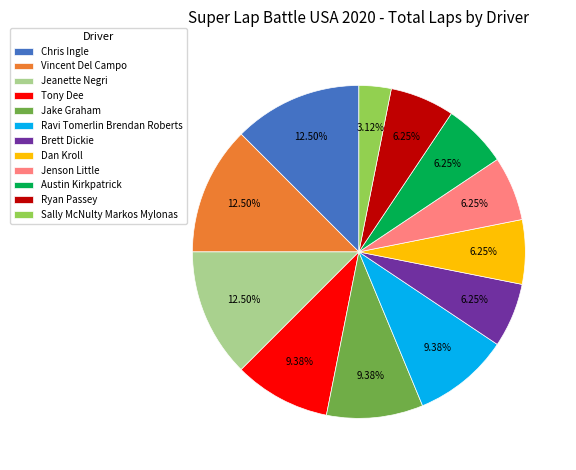

True or false: Dan Kroll accounts for 6% of the total.

True